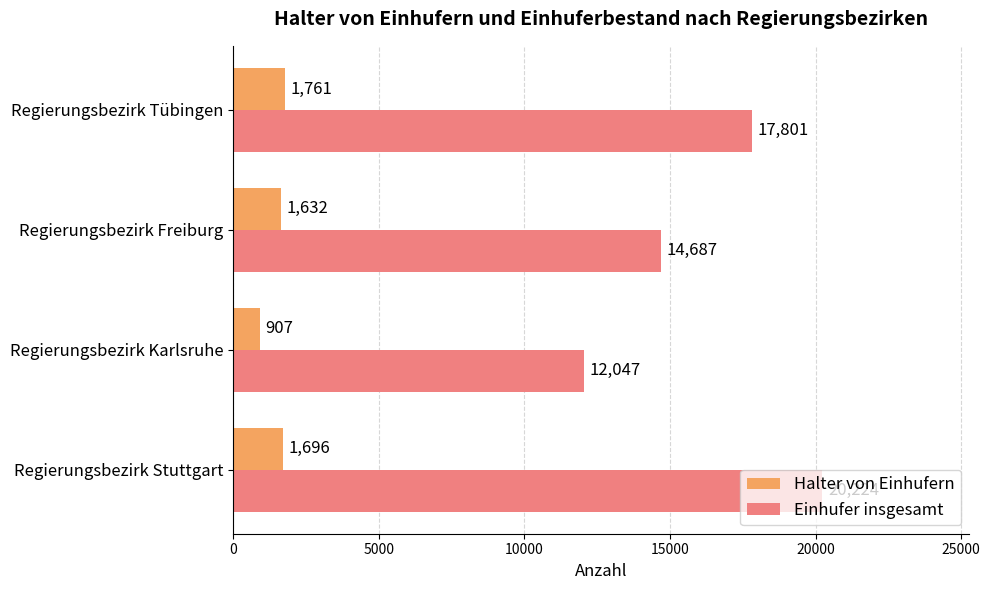

List the labels in order of Halter von Einhufern value, smallest first.

Regierungsbezirk Karlsruhe, Regierungsbezirk Freiburg, Regierungsbezirk Stuttgart, Regierungsbezirk Tübingen